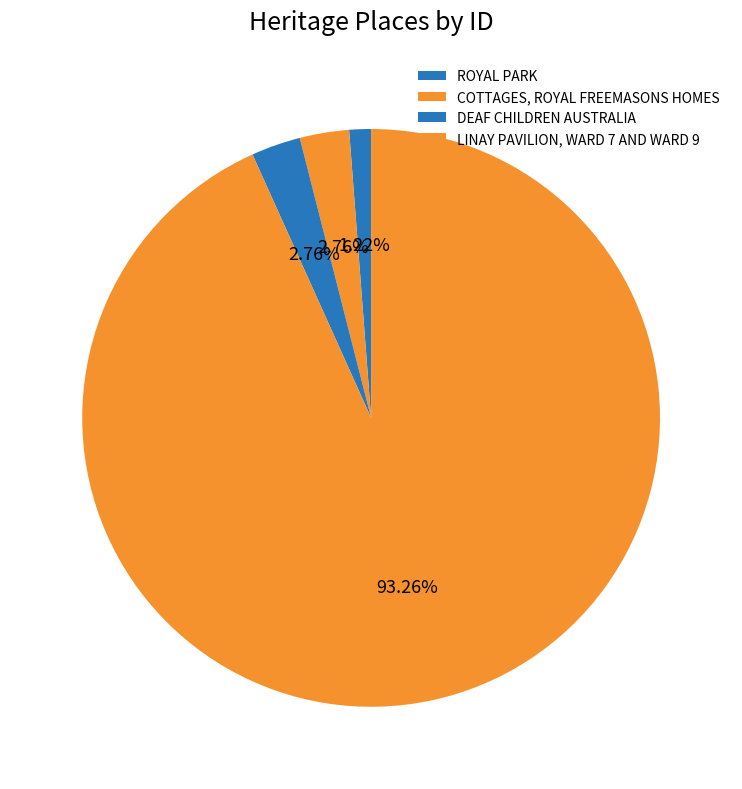

Count the number of slices in the pie.

4